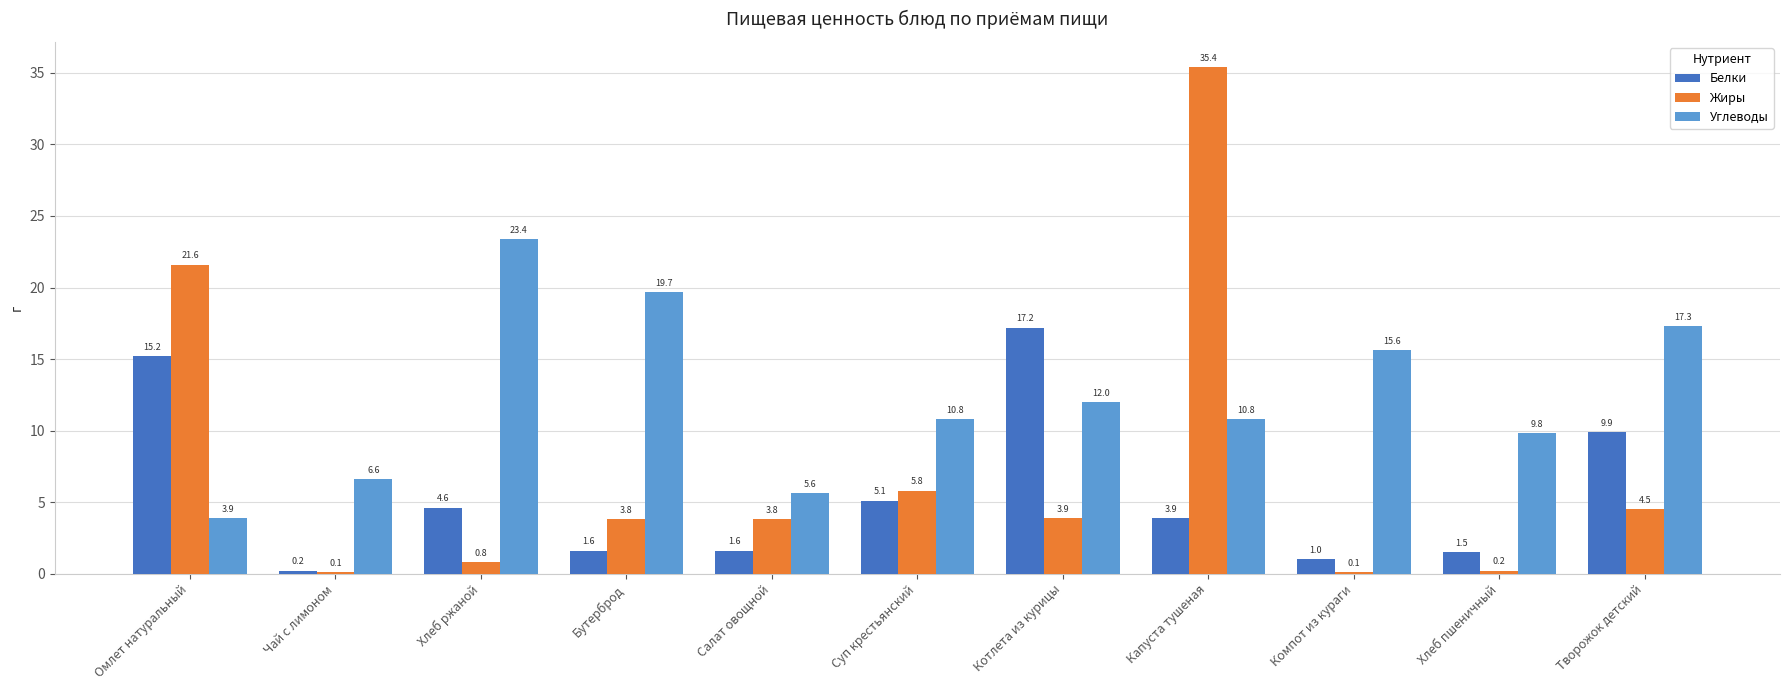

Is the value of Жиры at Салат овощной greater than the value of Белки at Котлета из курицы?

No